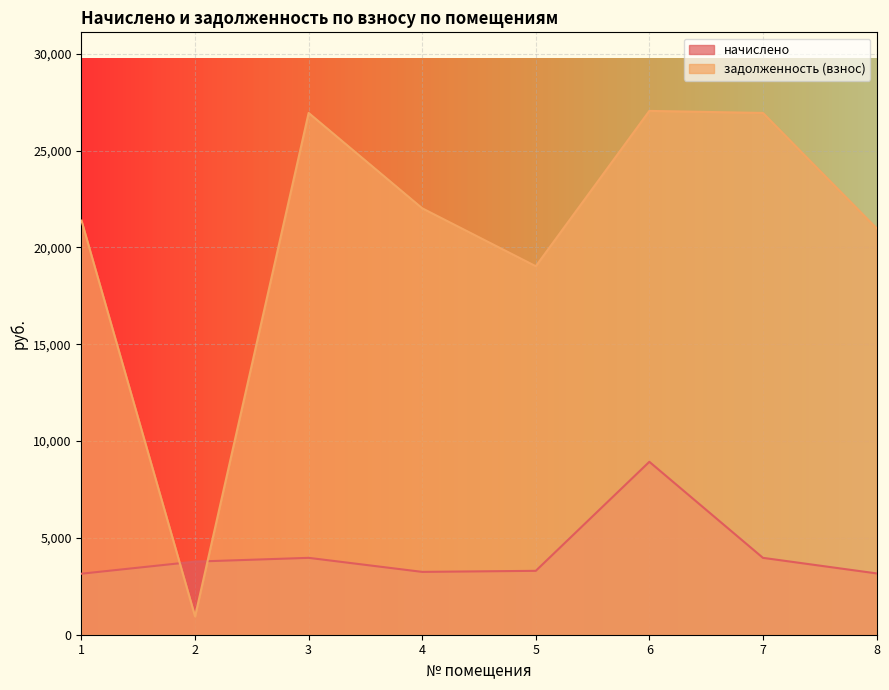

Reading left to right, what are all the values shown in this chart?

начислено: 3151.2	3775.2	3970.2	3244.8	3299.4	8930.2	3970.2	3166.8
задолженность (взнос): 21387.0	943.8	26945.4	22022.2	19030.1	27051.4	26945.4	20992.8